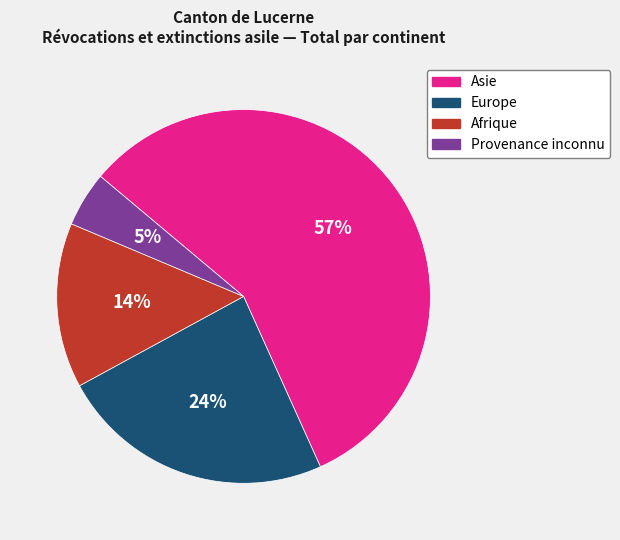

Which has a higher value, Provenance inconnu or Afrique?

Afrique